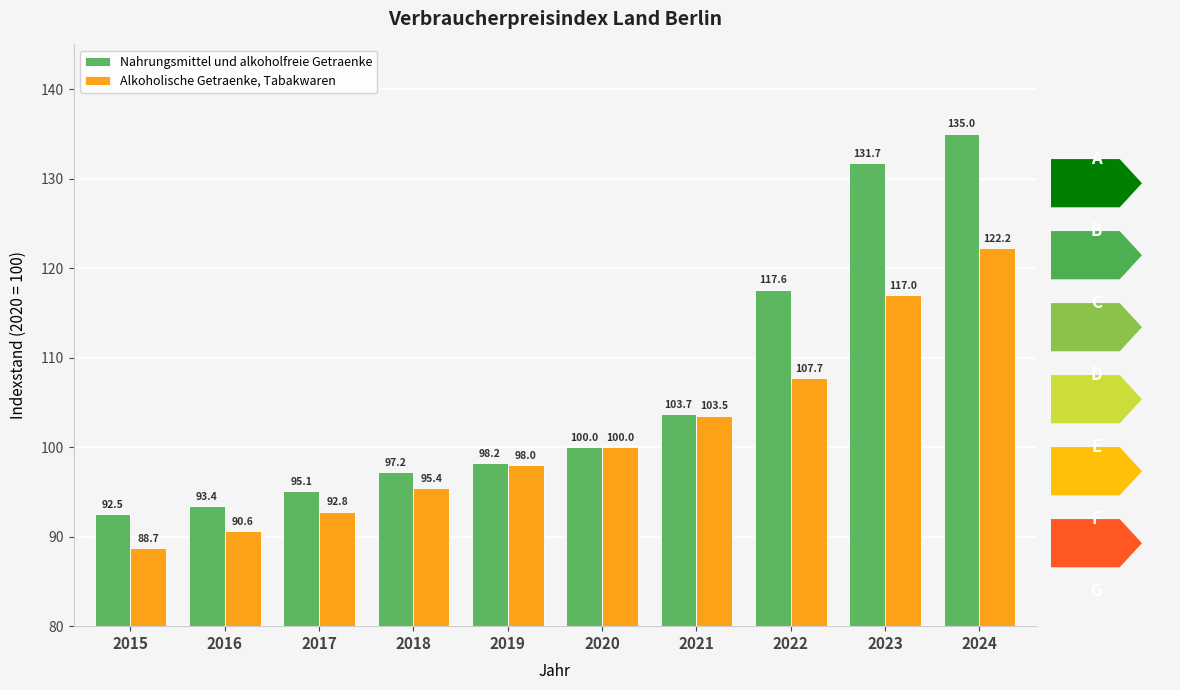

Does the chart contain stacked bars?

No